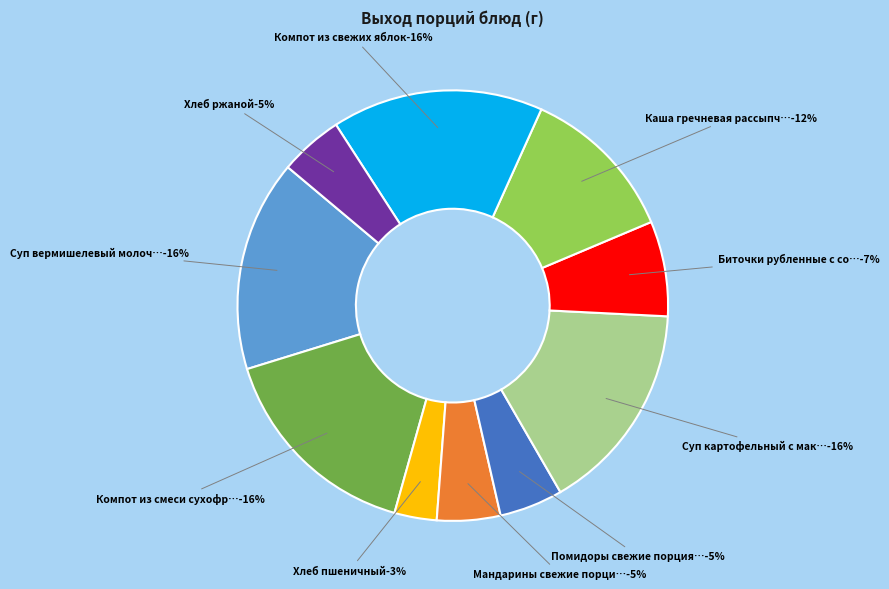

What percentage is the Помидоры свежие порциями slice, to the nearest percent?

5%